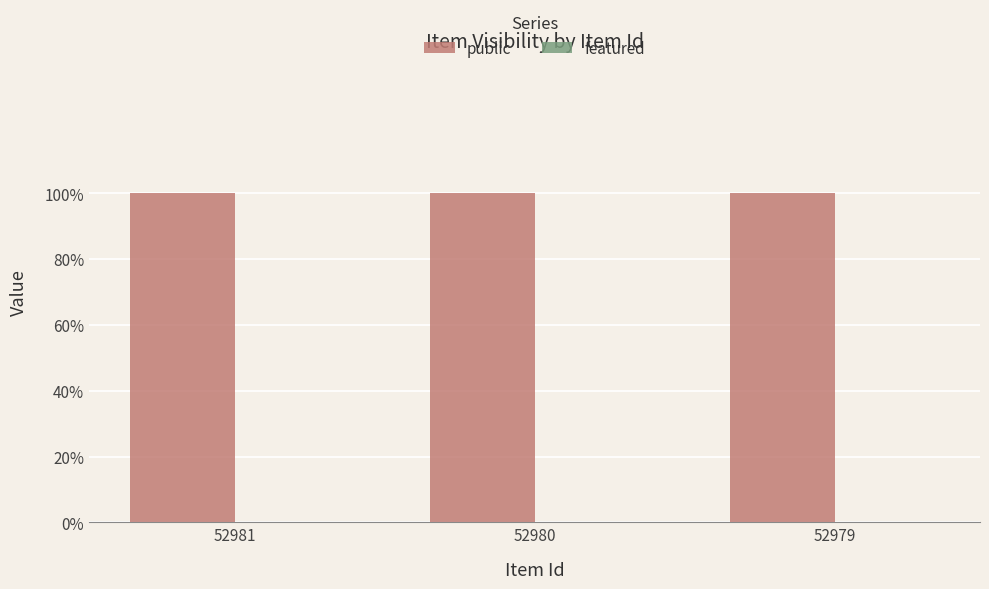

How many data points does each series have?

3